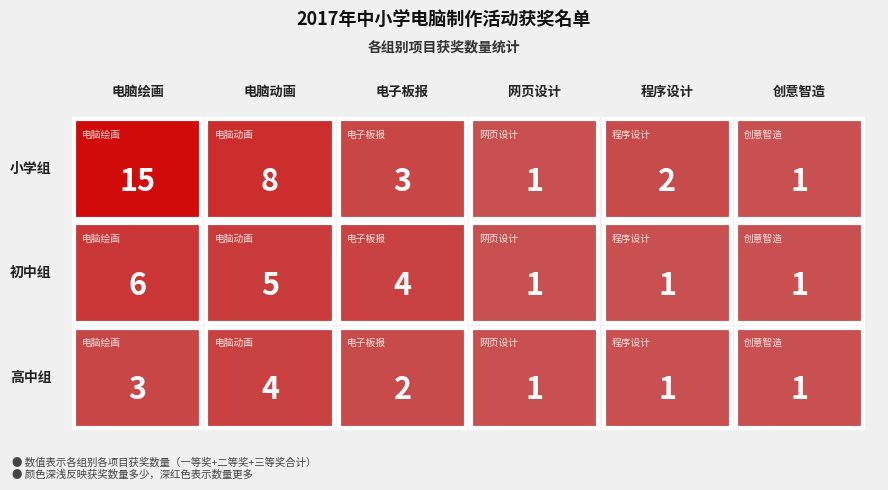

Which series changed the most between 电脑绘画 and 程序设计?

小学组